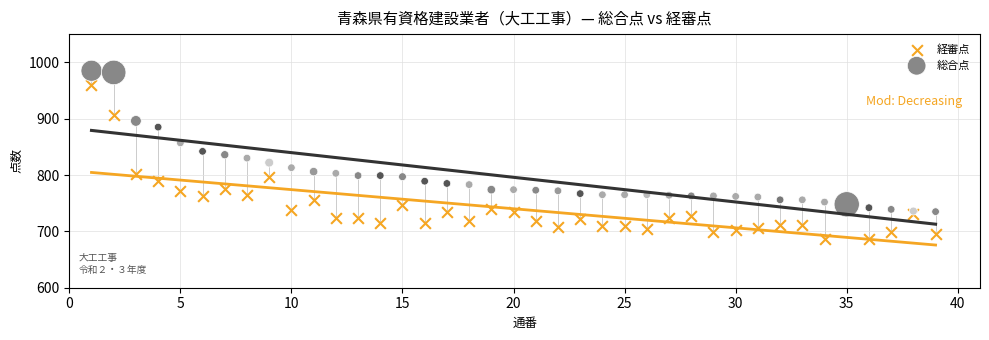

Which series contains the lowest Y value?

経審点